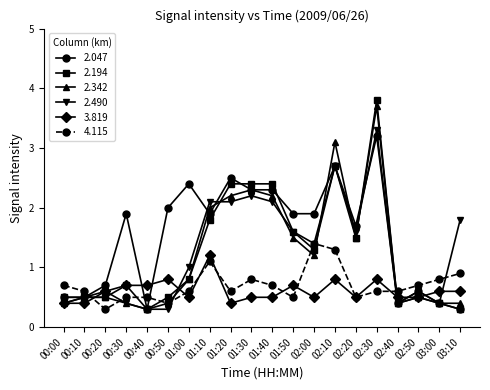

At which category does 4.115 reach its first local valley?

00:20